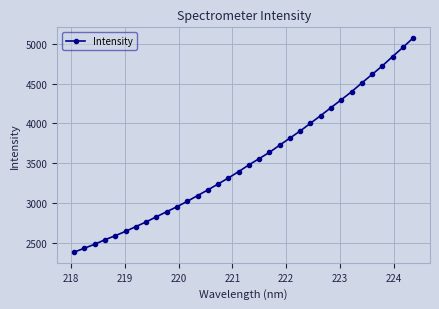

What is the sum of all values?

120215.5